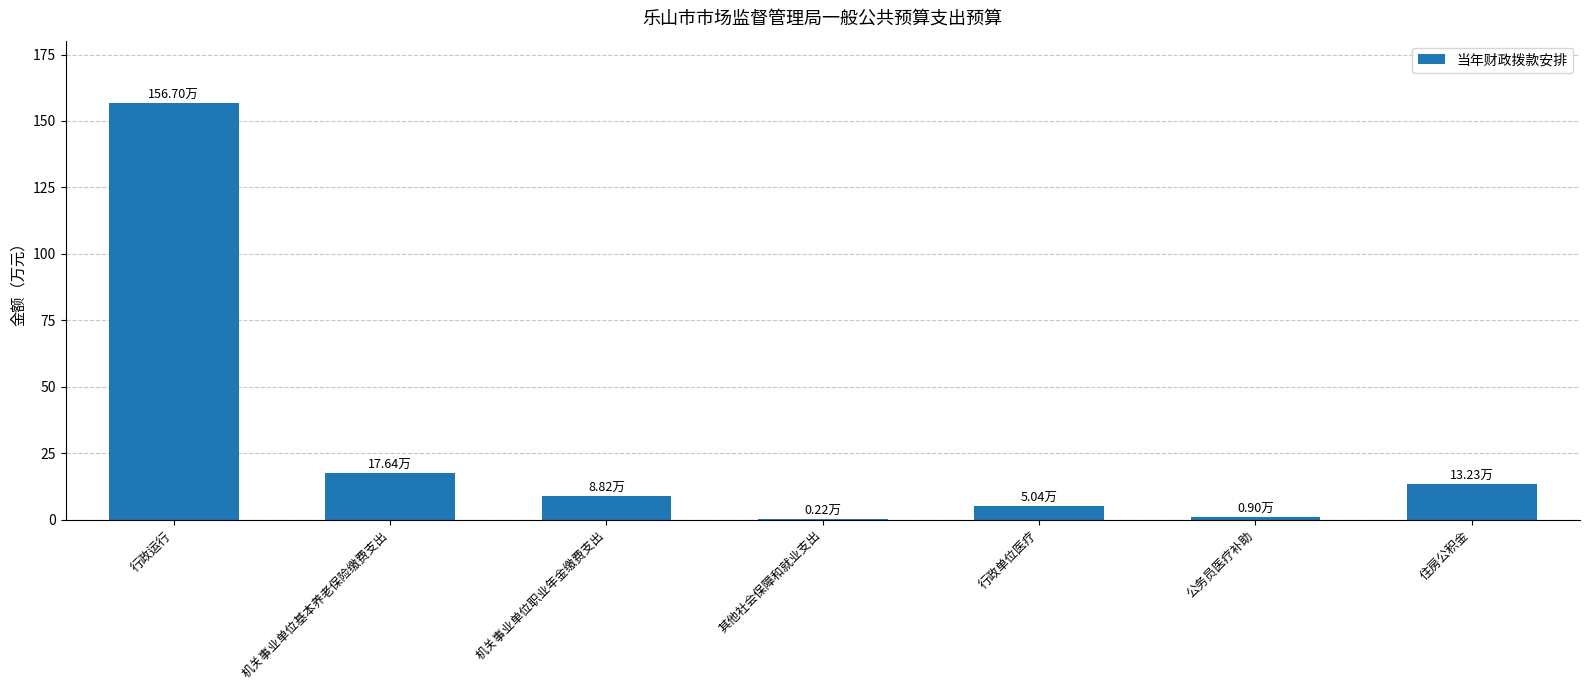

What value does the data have at 机关事业单位职业年金缴费支出?

8.8